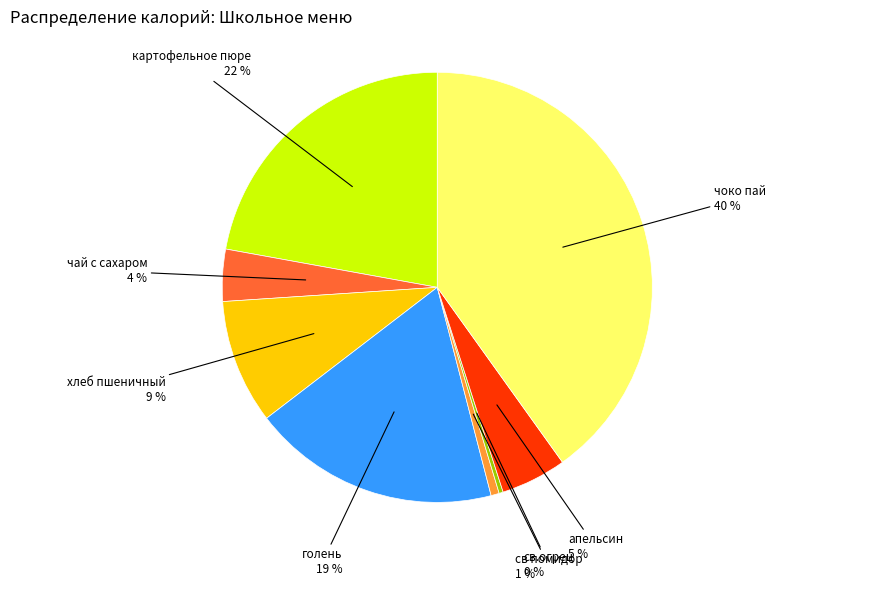

To the nearest percent, what percentage of the pie is картофельное пюре?

22%